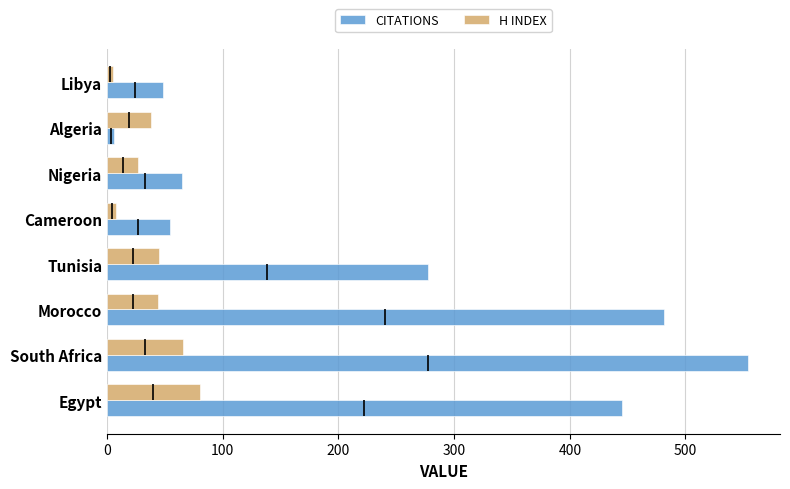

What is the maximum value shown in the chart?

554